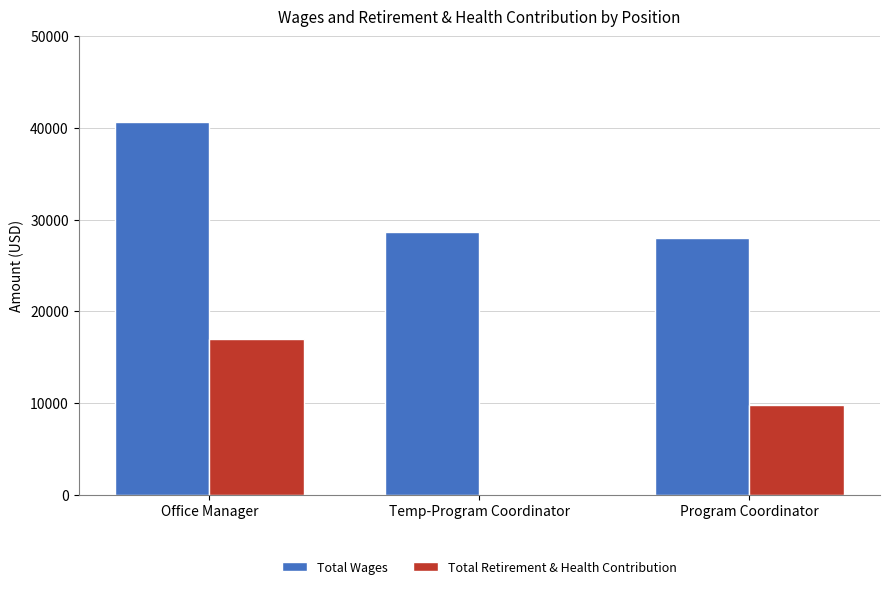

Which series changed the most between Temp-Program Coordinator and Program Coordinator?

Total Retirement & Health Contribution